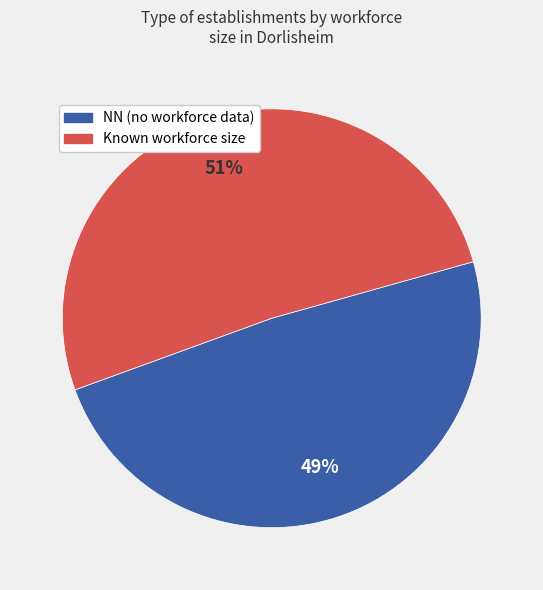

How many segments does this pie chart have?

2